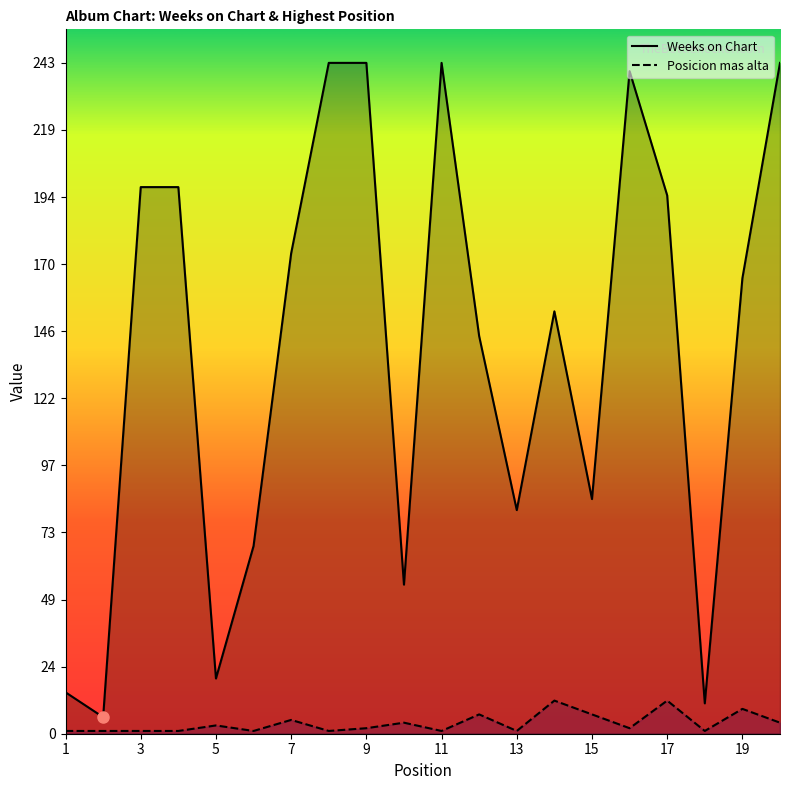

Does the chart have visible grid lines?

No